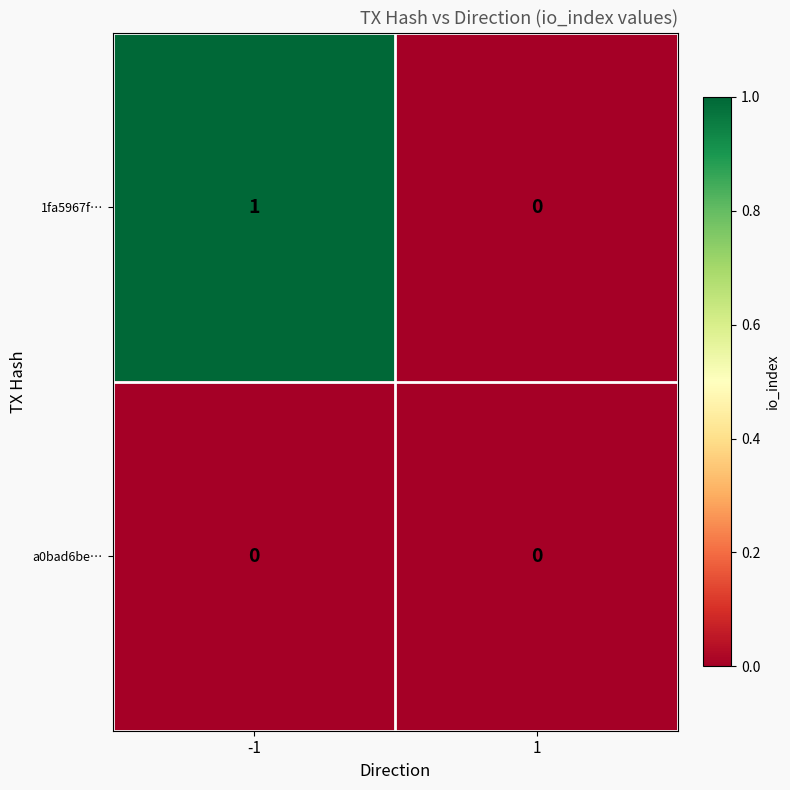

The a0bad6be… series shows 0 at -1. True or false?

True